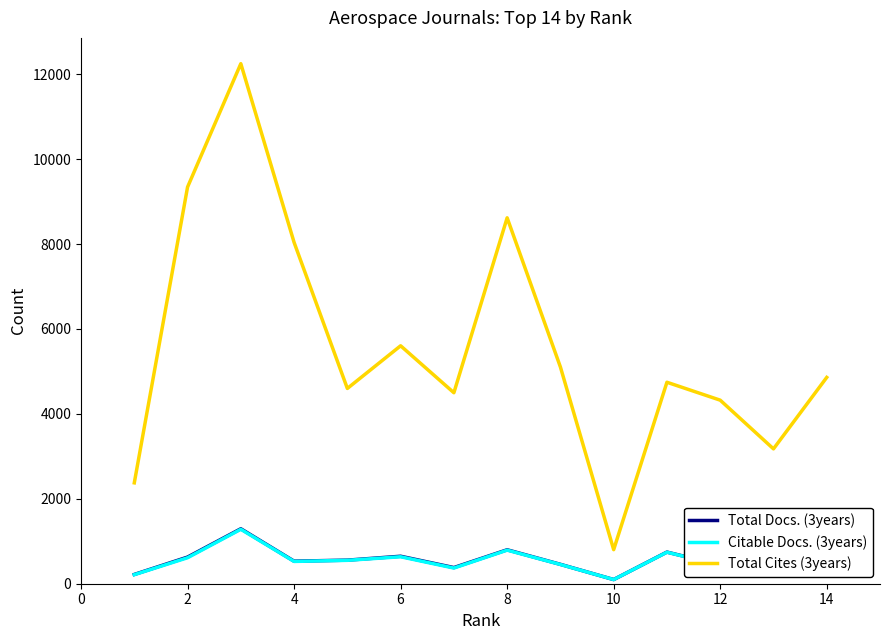

Is this an area chart (filled region under the line)?

No